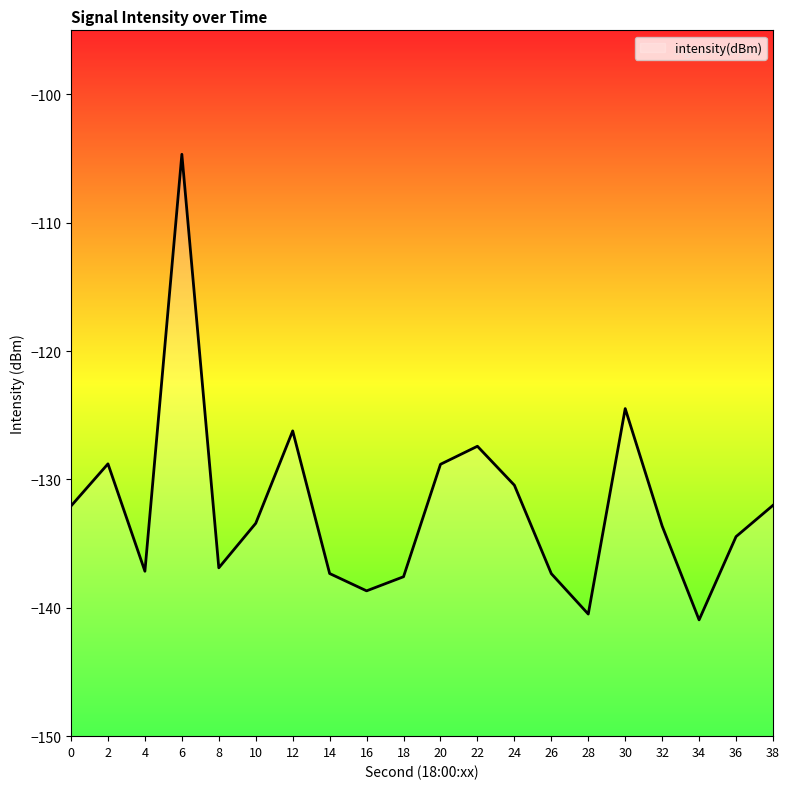

The value at 30 is -211.0. True or false?

False